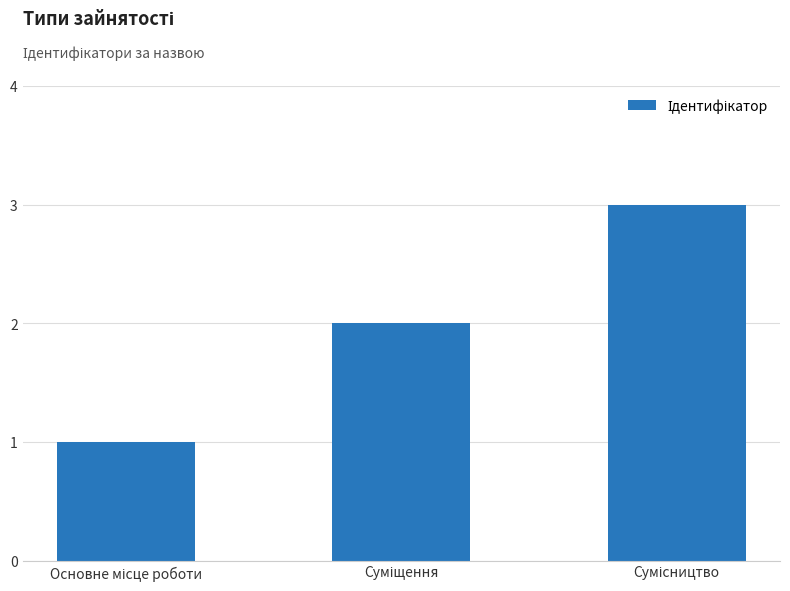

What is the value of the 1st bar from the left?

1